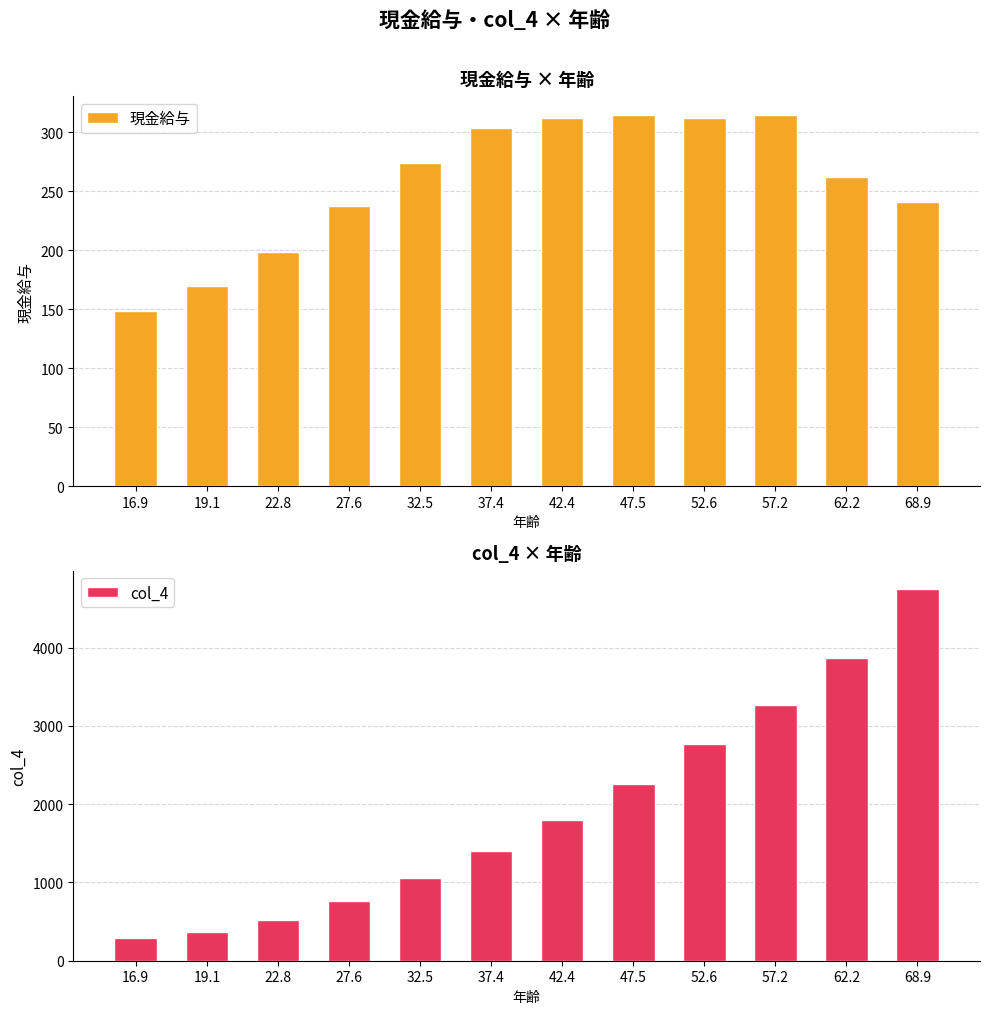

What is the total value across all series at 62.2?

4131.1